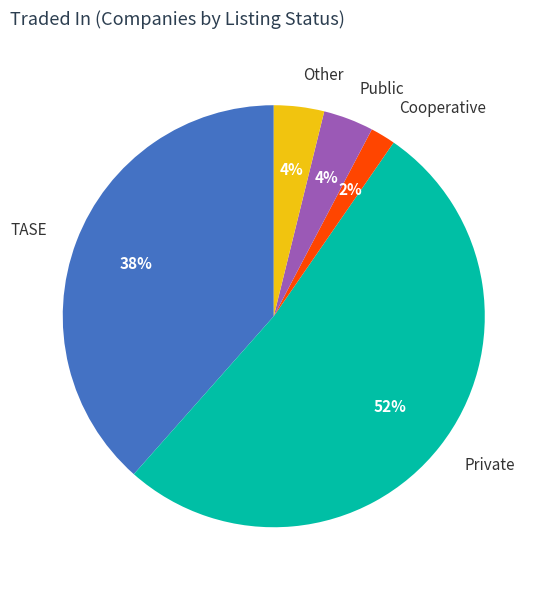

What is the majority slice?

Private